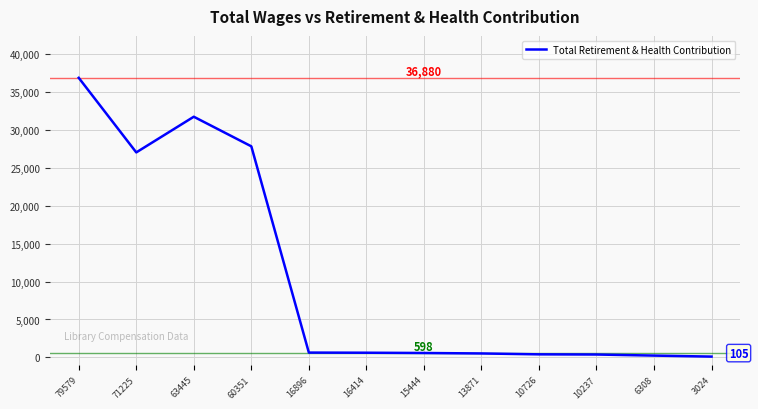

What is the difference between the maximum and minimum values?

36775